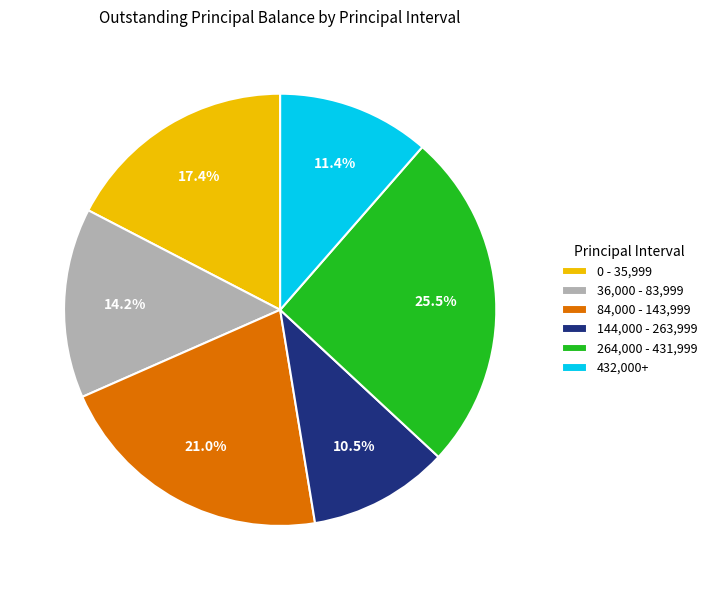

What is the ratio of the value at 144,000 - 263,999 to the value at 264,000 - 431,999?

0.4